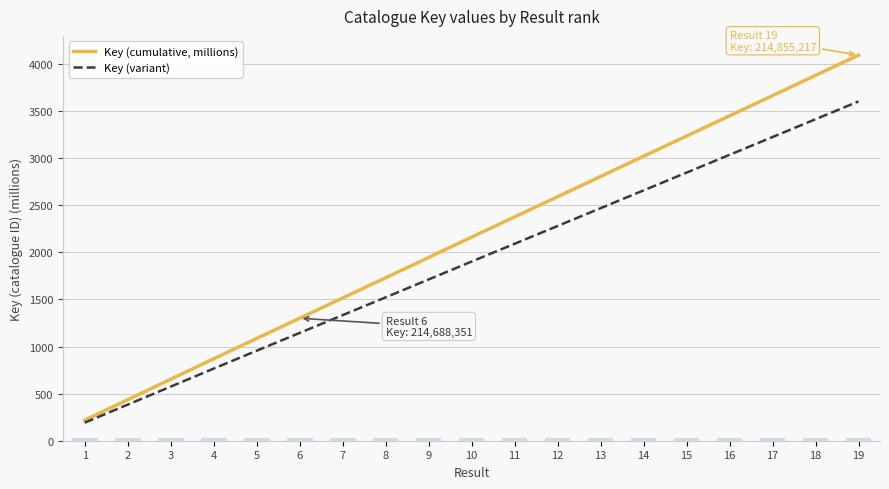

Where does the Key (variant) series first go above 1902?

10